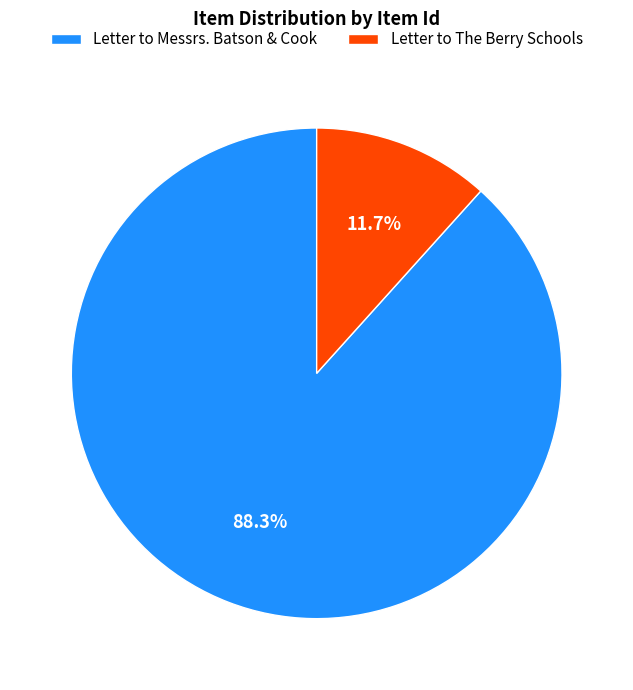

The Letter to Messrs. Batson & Cook slice represents 98% of the pie. True or false?

False